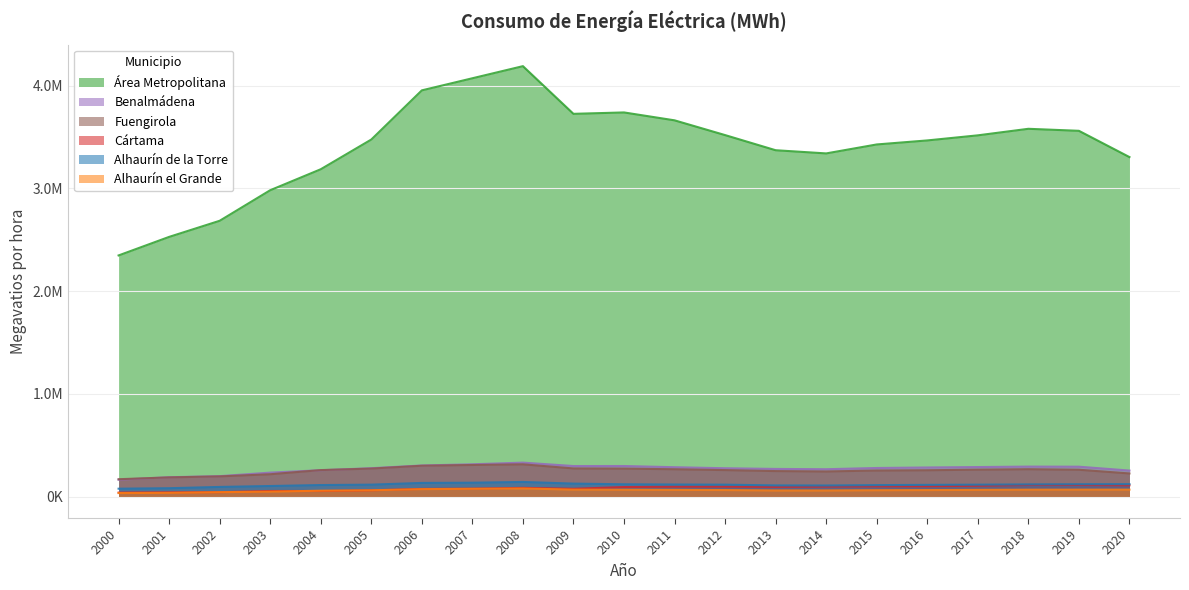

What is the value of the Cártama point at the 7th from the left?

74189.0